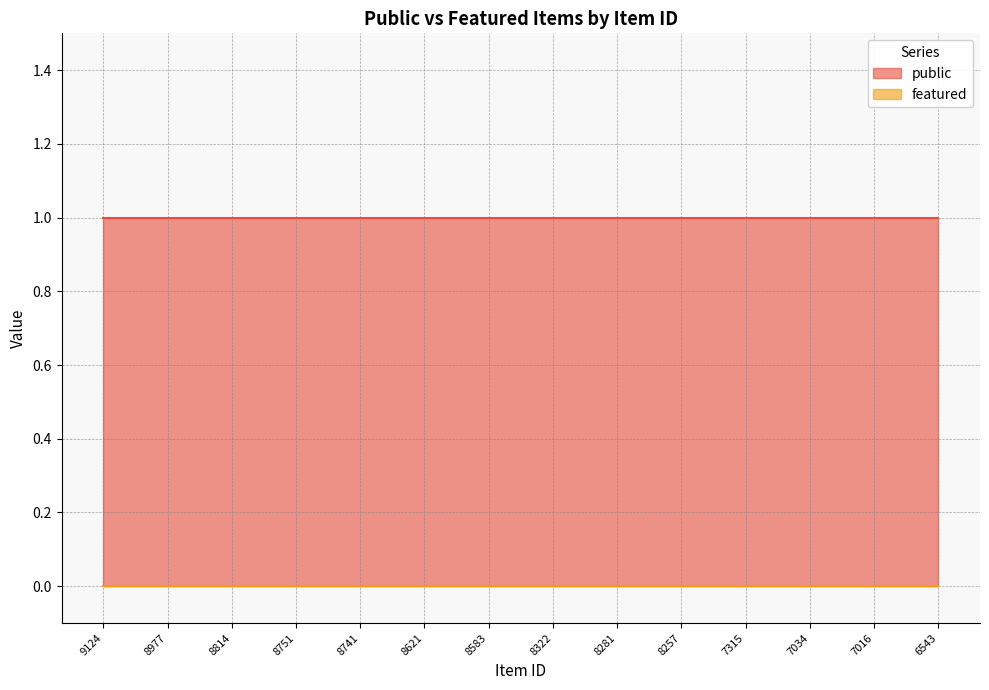

Which has a higher value, 6543 or 7016?

6543